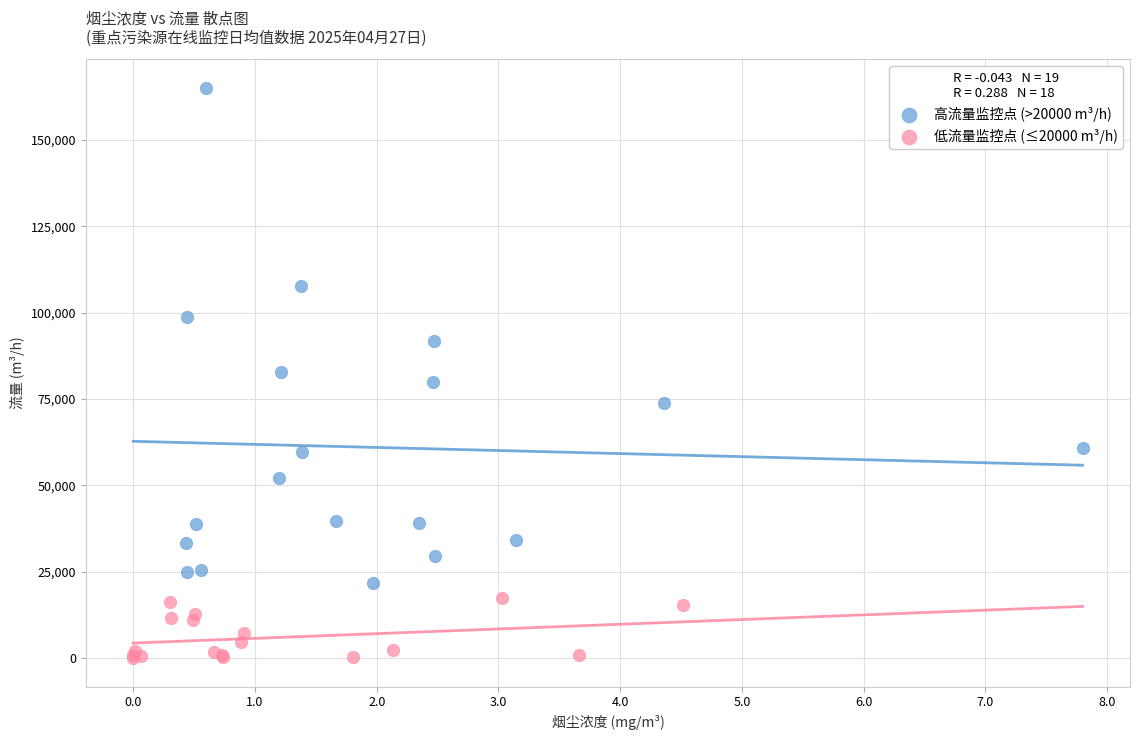

Which series contains the highest Y value?

高流量监控点 (>20000 m³/h)